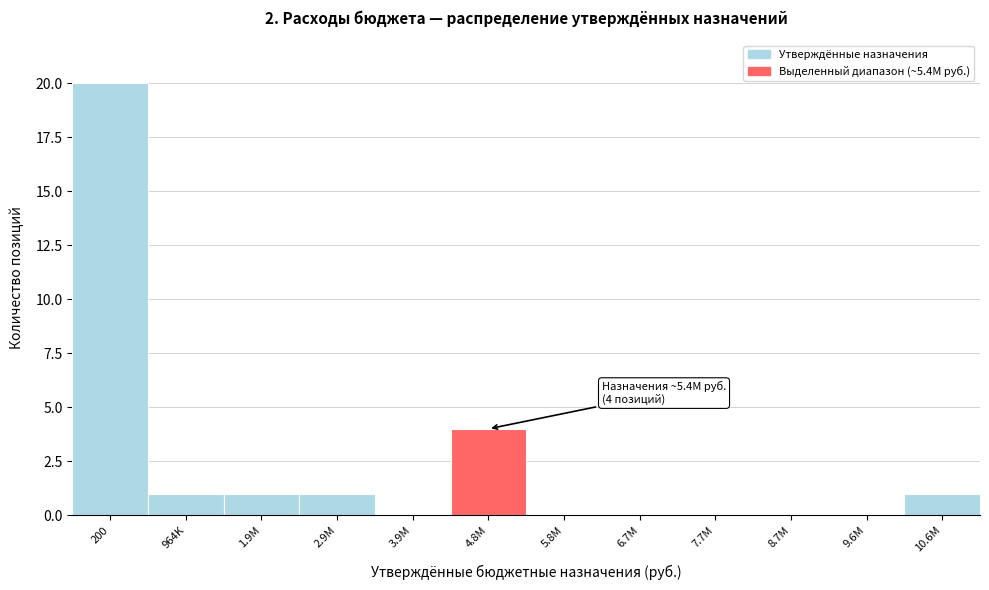

Reading right to left, what are all the values shown in this chart?

10.6M=1	9.6M=0	8.7M=0	7.7M=0	6.7M=0	5.8M=0	4.8M=4	3.9M=0	2.9M=1	1.9M=1	964K=1	200=20